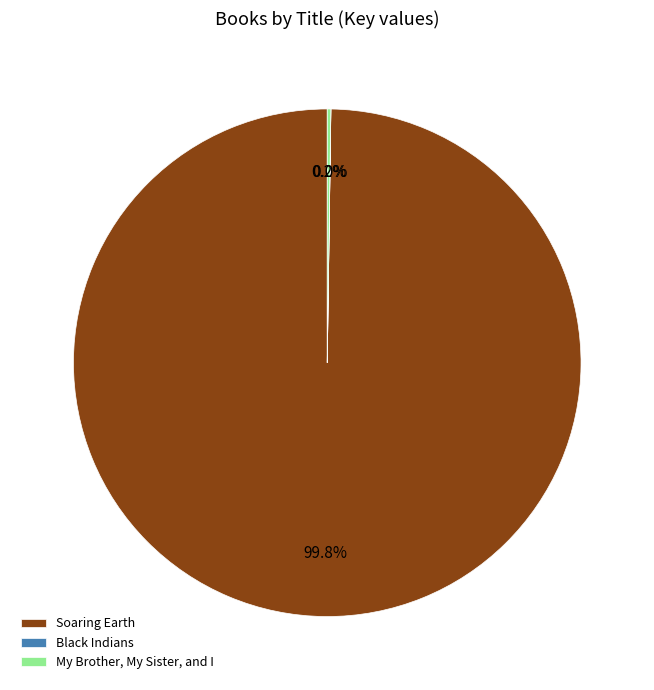

What is the largest slice in the pie chart?

Soaring Earth